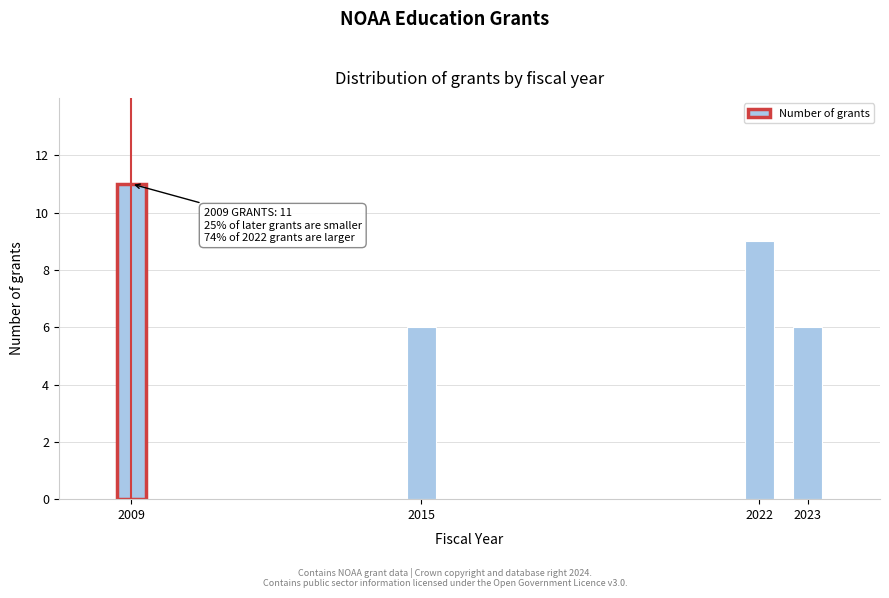

Reading right to left, list all the values displayed in this chart.

6	9	6	11